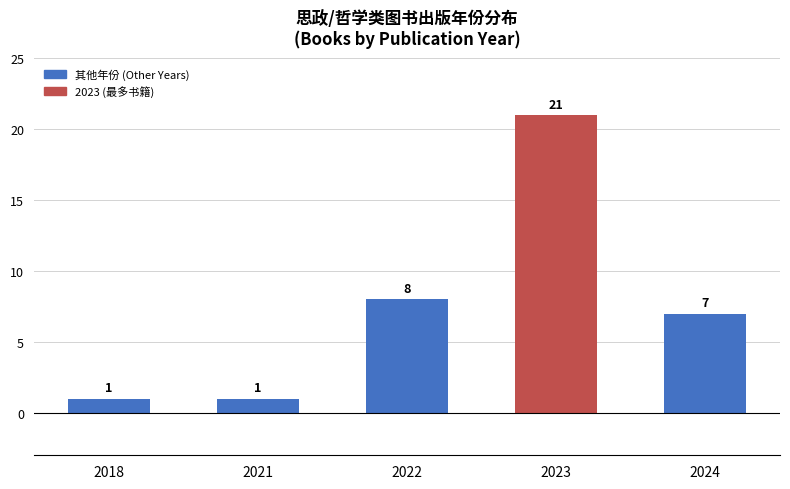

Where is the data nearest to the value 11?

2022